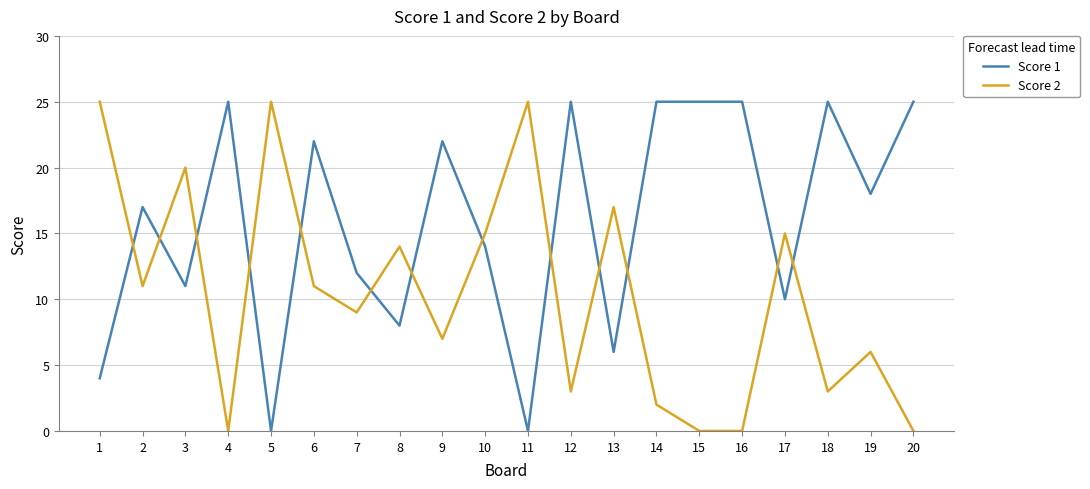

Is the value of Score 2 at 2 greater than the value of Score 1 at 14?

No